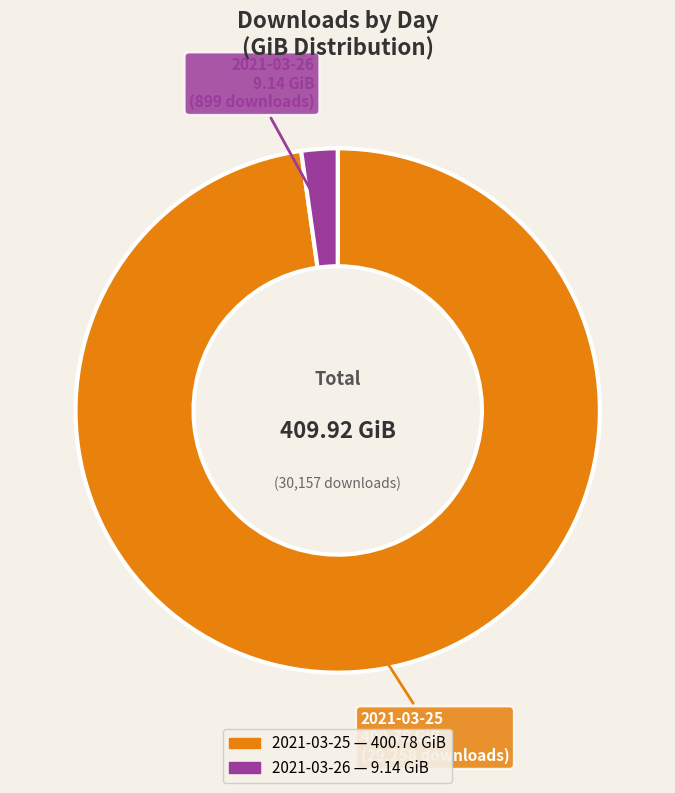

Which has a higher value, 2021-03-25 or 2021-03-26?

2021-03-25